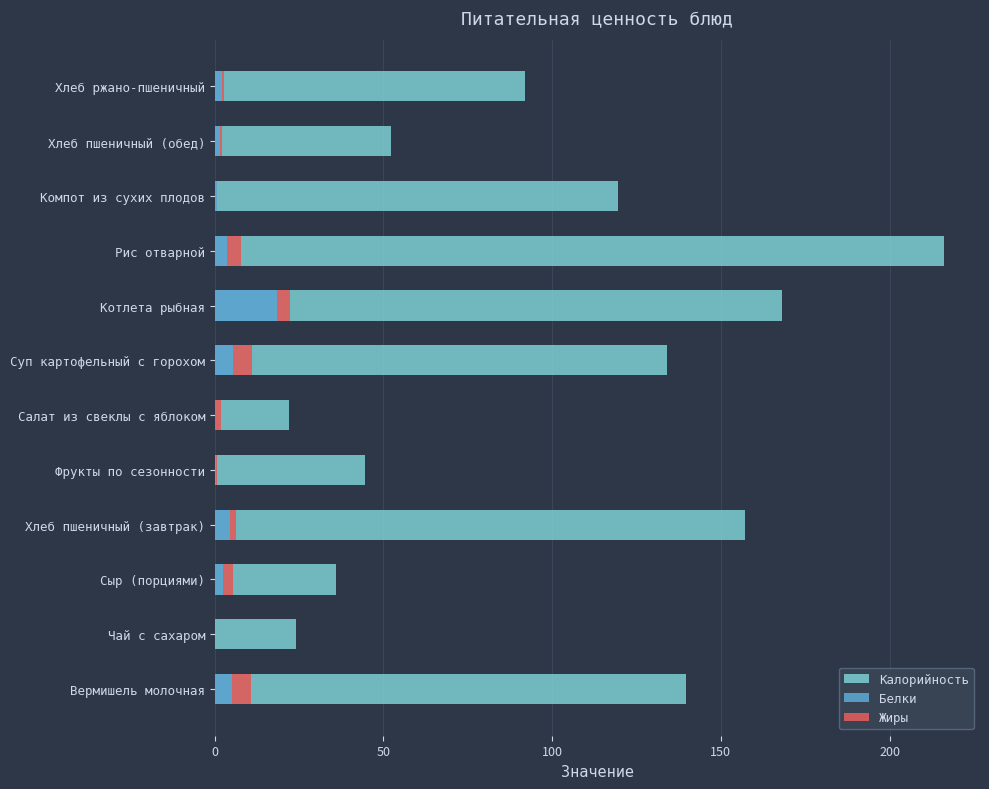

Which series changed the most between Вермишель молочная and Фрукты по сезонности?

Калорийность